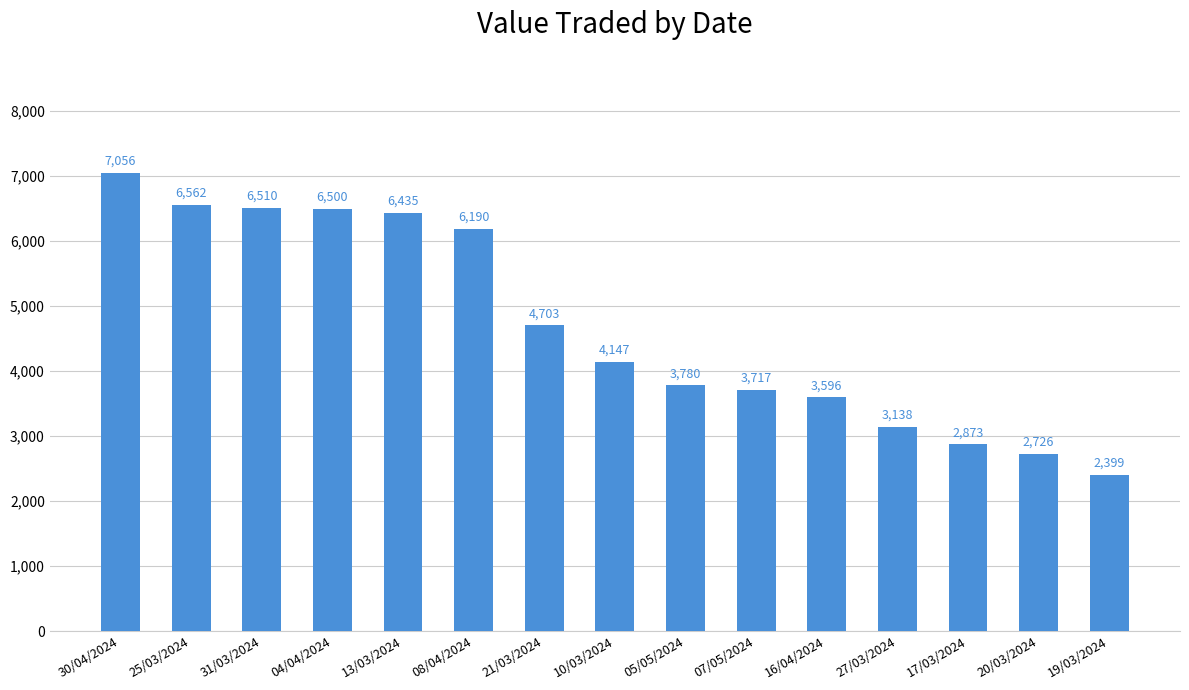

What is the difference between the second highest and minimum values?

4163